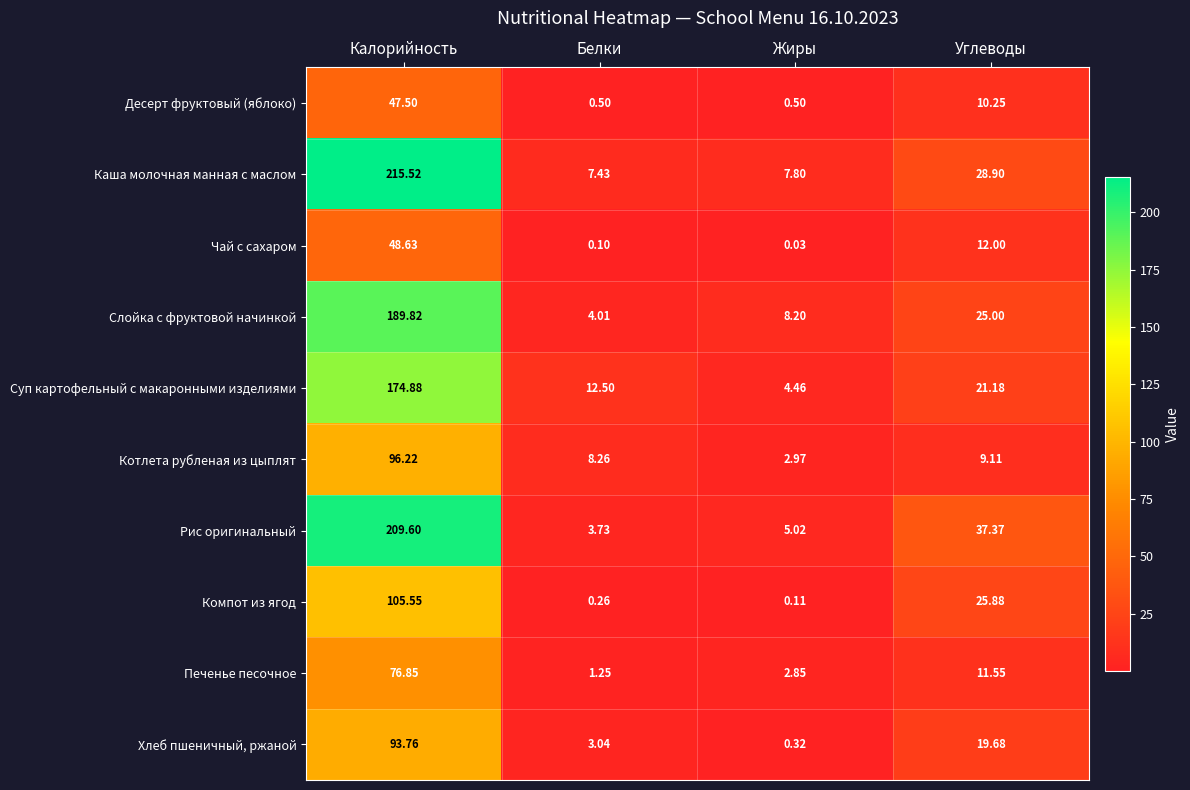

Which series changed the most between Калорийность and Жиры?

Каша молочная манная с маслом